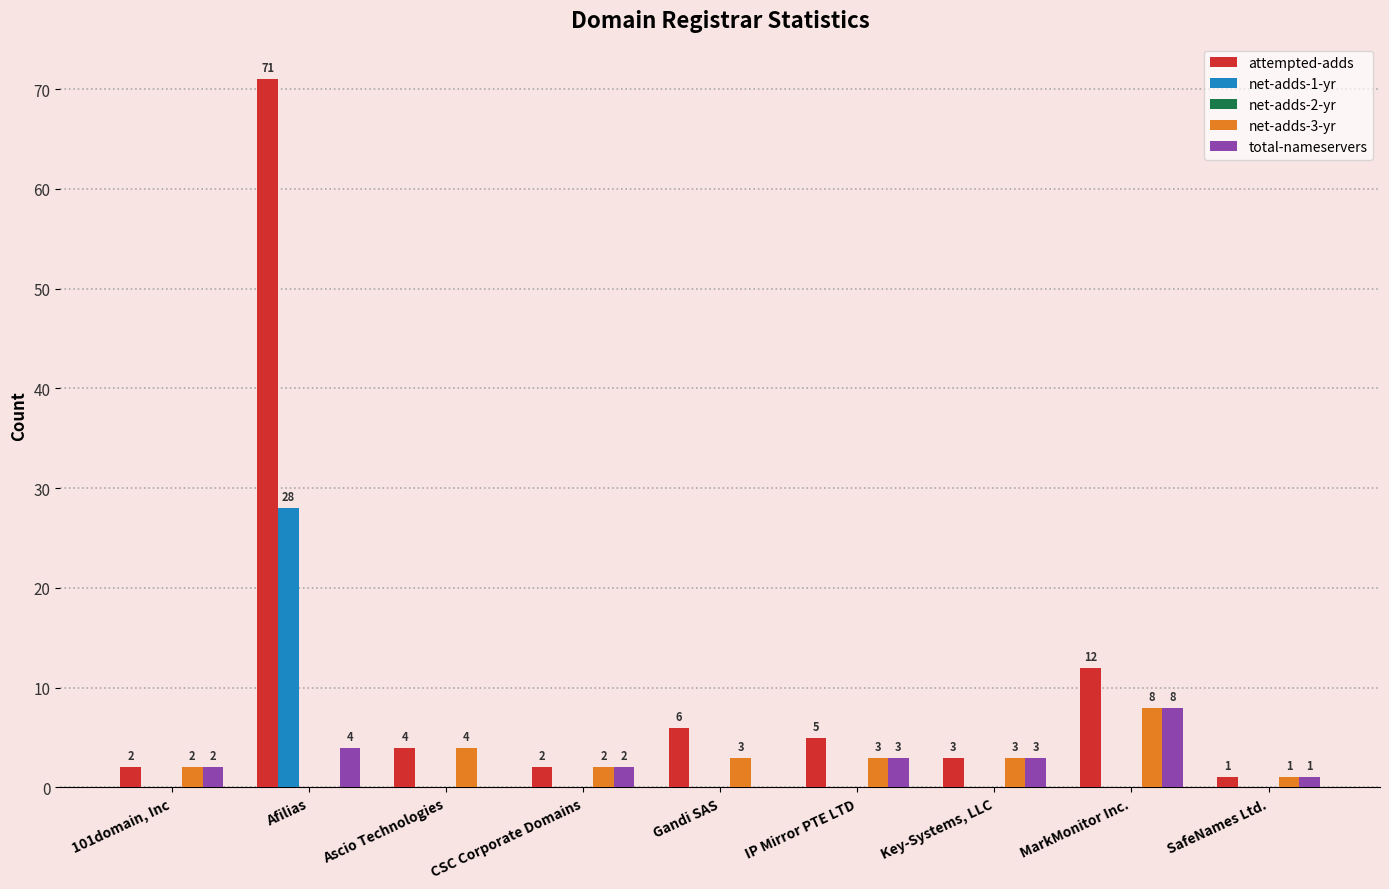

Reading right to left, what are all the values shown in this chart?

attempted-adds: SafeNames Ltd.=1	MarkMonitor Inc.=12	Key-Systems, LLC=3	IP Mirror PTE LTD=5	Gandi SAS=6	CSC Corporate Domains=2	Ascio Technologies=4	Afilias=71	101domain, Inc=2
net-adds-1-yr: SafeNames Ltd.=0	MarkMonitor Inc.=0	Key-Systems, LLC=0	IP Mirror PTE LTD=0	Gandi SAS=0	CSC Corporate Domains=0	Ascio Technologies=0	Afilias=28	101domain, Inc=0
net-adds-3-yr: SafeNames Ltd.=1	MarkMonitor Inc.=8	Key-Systems, LLC=3	IP Mirror PTE LTD=3	Gandi SAS=3	CSC Corporate Domains=2	Ascio Technologies=4	Afilias=0	101domain, Inc=2
total-nameservers: SafeNames Ltd.=1	MarkMonitor Inc.=8	Key-Systems, LLC=3	IP Mirror PTE LTD=3	Gandi SAS=0	CSC Corporate Domains=2	Ascio Technologies=0	Afilias=4	101domain, Inc=2